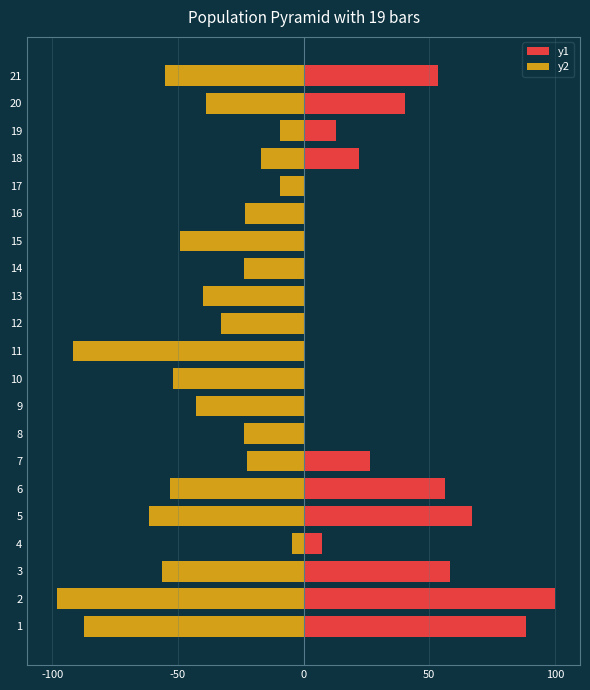

What is the value of the y2 bar at the 21st from the left?

-55.1